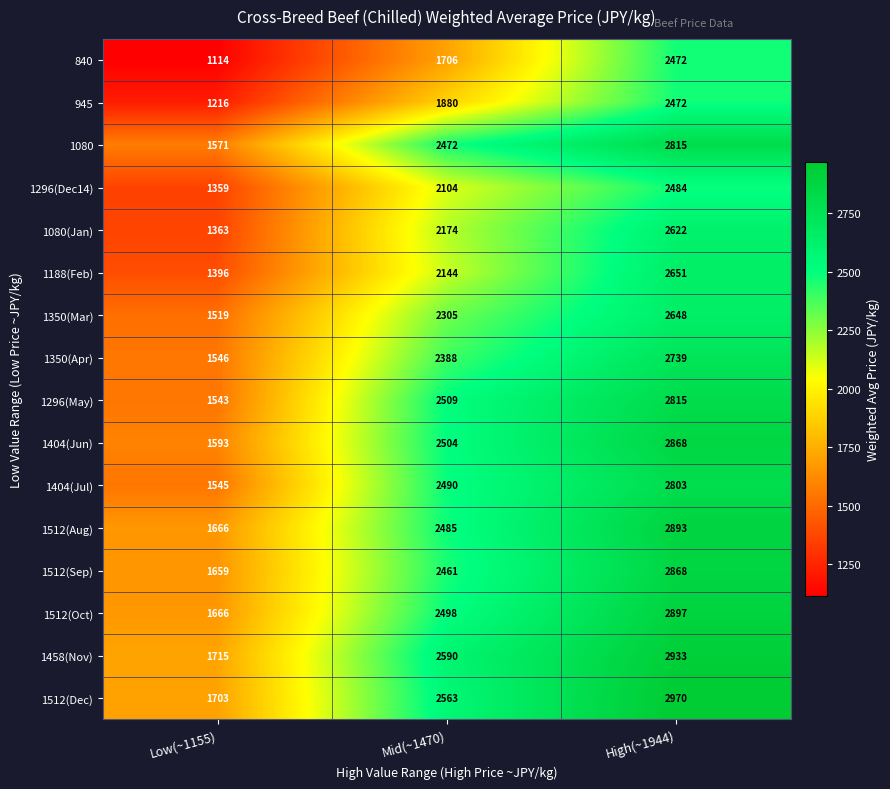

What is the sum of the 1404(Jun) values at Mid(~1470) and Low(~1155)?

4097